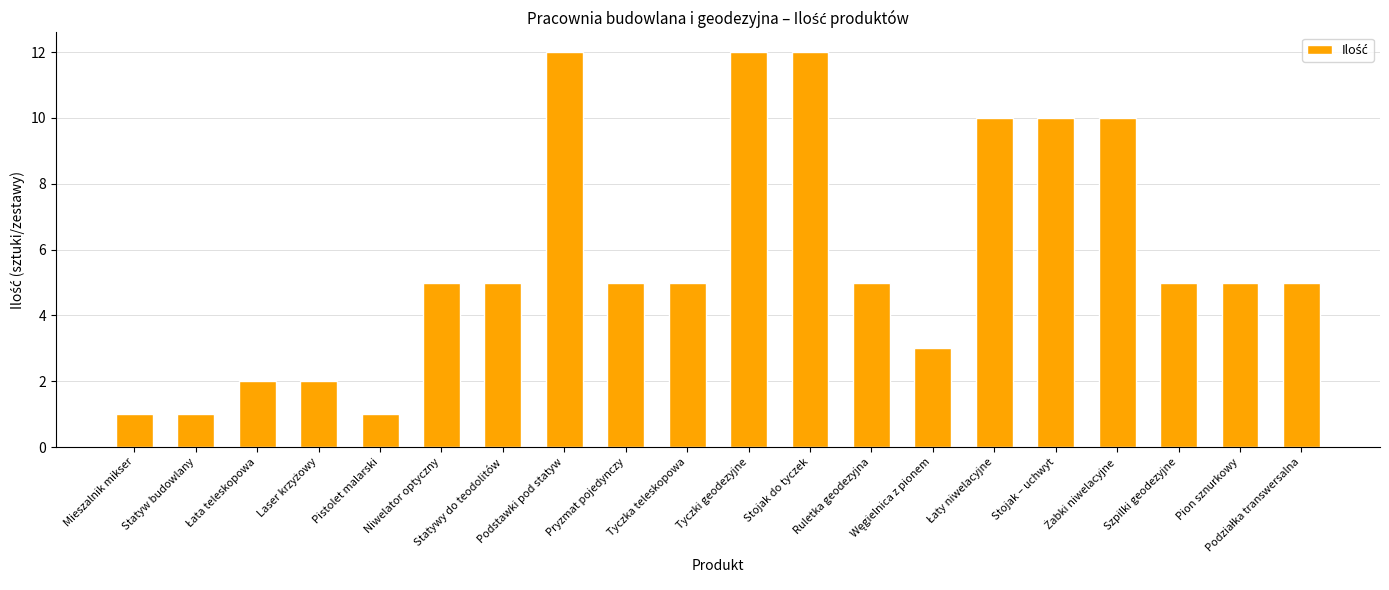

What is the difference between the second highest and minimum values?

11